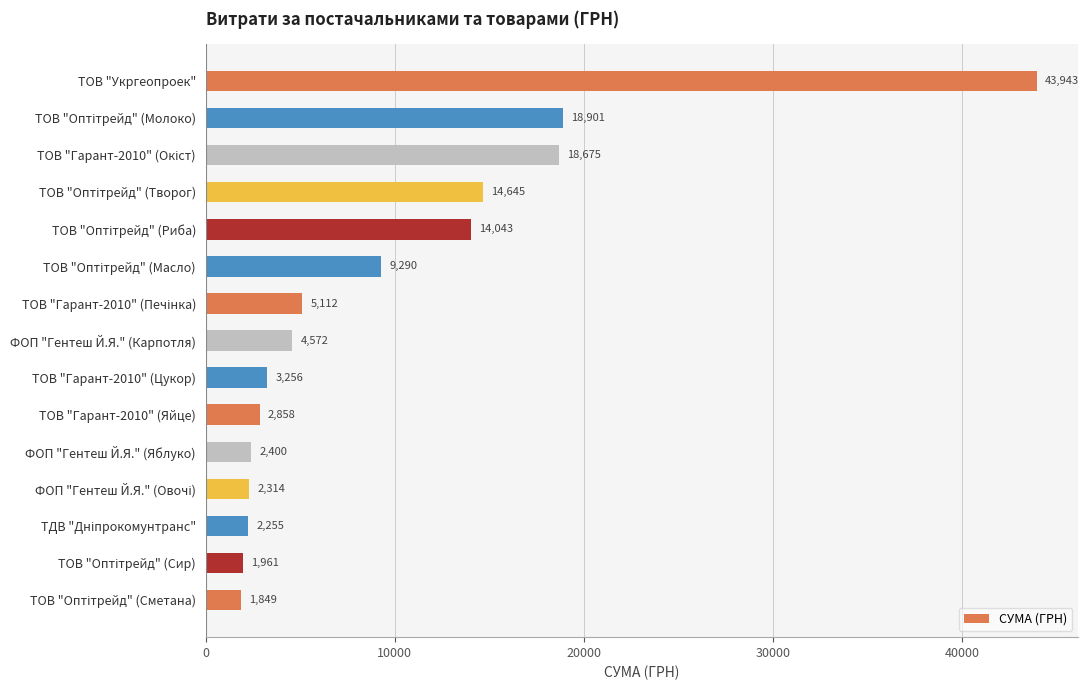

What is the greatest value displayed?

43943.4